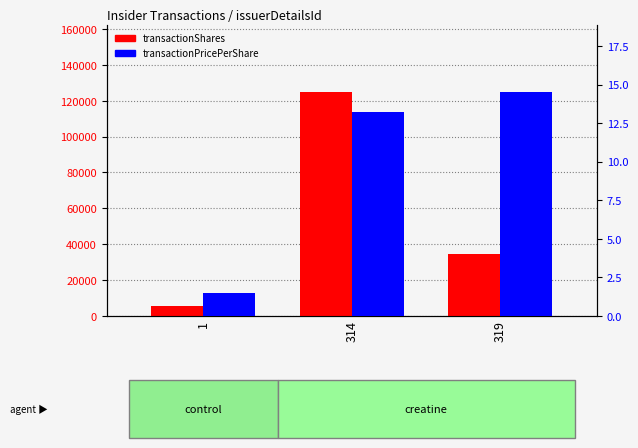

Which series has the largest range (max minus min)?

transactionShares